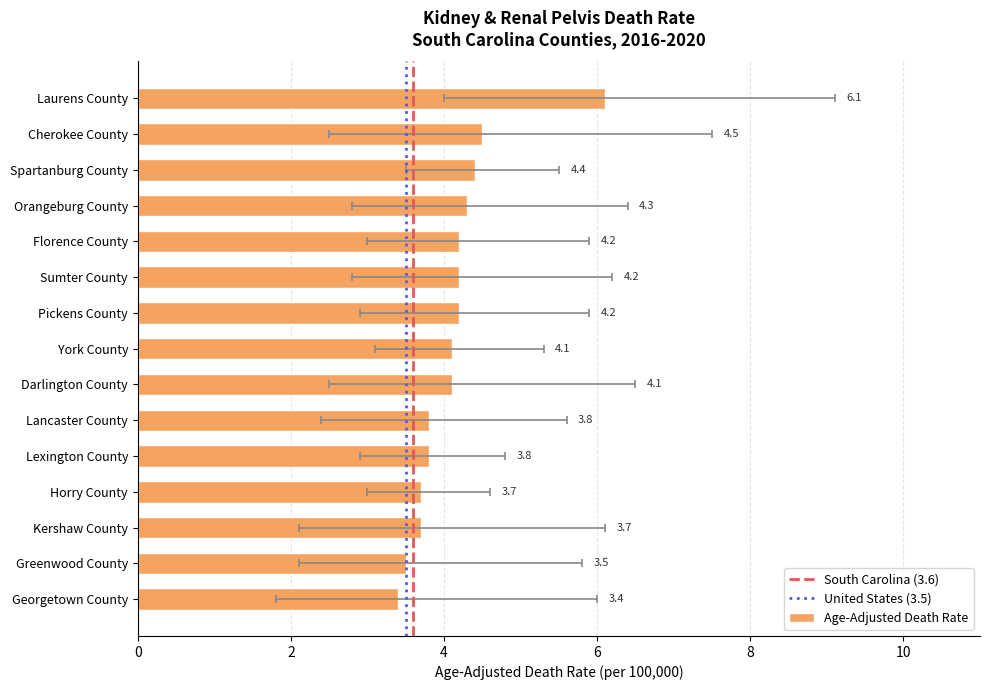

Reading right to left, what are all the values shown in this chart?

Age-Adjusted Death Rate: 3.4	3.5	3.7	3.7	3.8	3.8	4.1	4.1	4.2	4.2	4.2	4.3	4.4	4.5	6.1
Lower CI: 1.8	2.1	2.1	3.0	2.9	2.4	2.5	3.1	2.9	2.8	3.0	2.8	3.5	2.5	4.0
Upper CI: 6.0	5.8	6.1	4.6	4.8	5.6	6.5	5.3	5.9	6.2	5.9	6.4	5.5	7.5	9.1